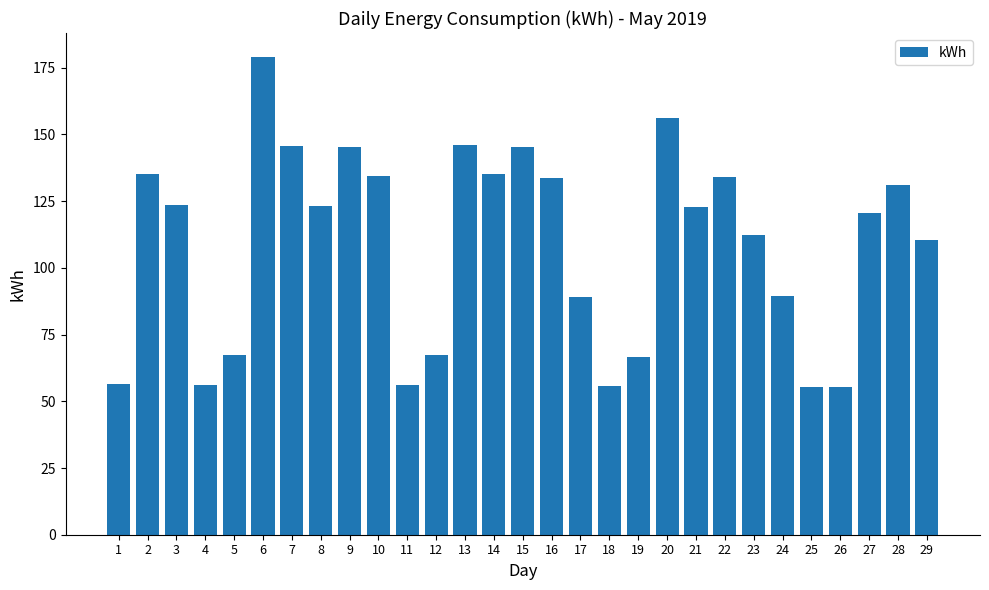

The value at 2 is 135.2. True or false?

True